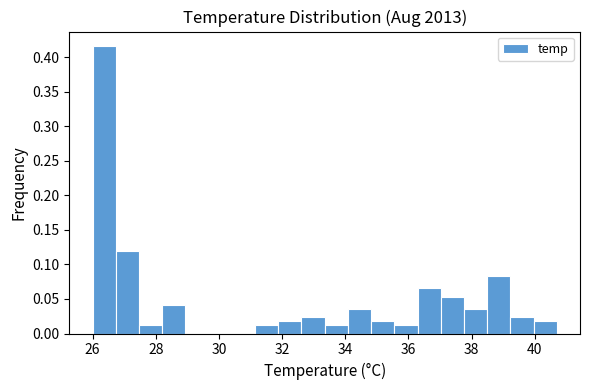

Around what value on the x-axis is the tallest bar? Give the approximate position of its centre, as read against the axis.

26.4